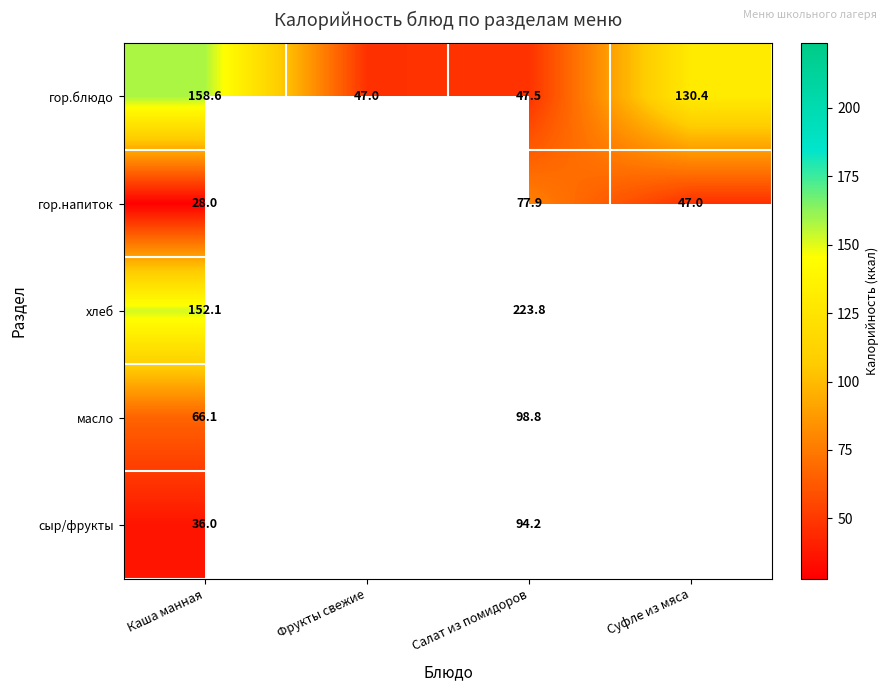

Which category has the lowest value across all series?

Каша манная